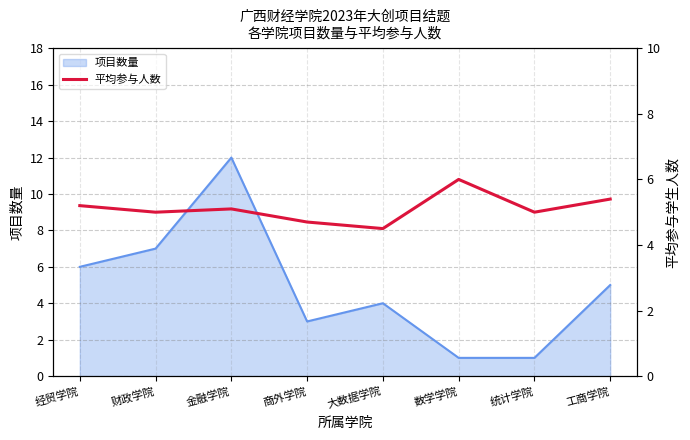

The value at 统计学院 is 5.0. True or false?

True